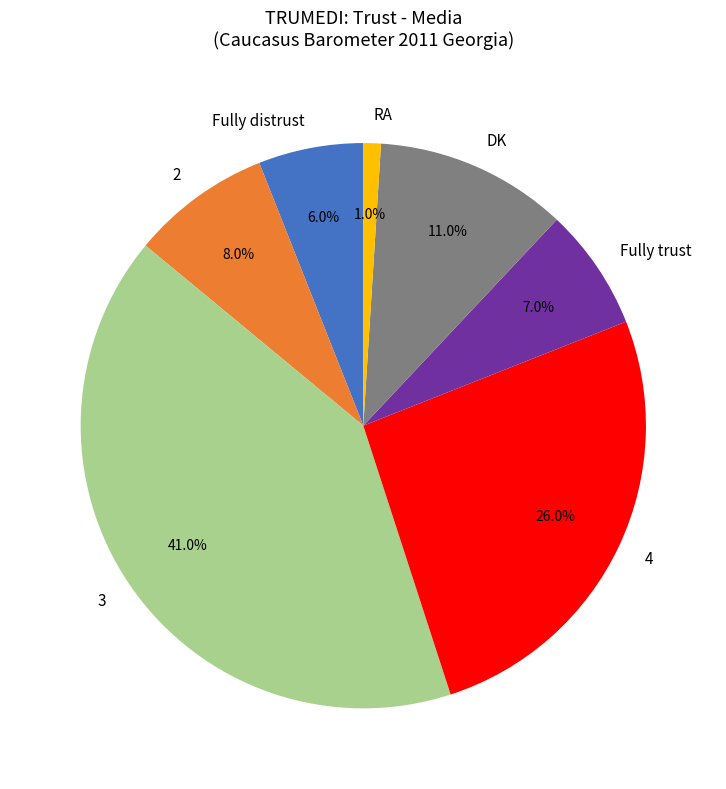

How many slices are in this pie chart?

7